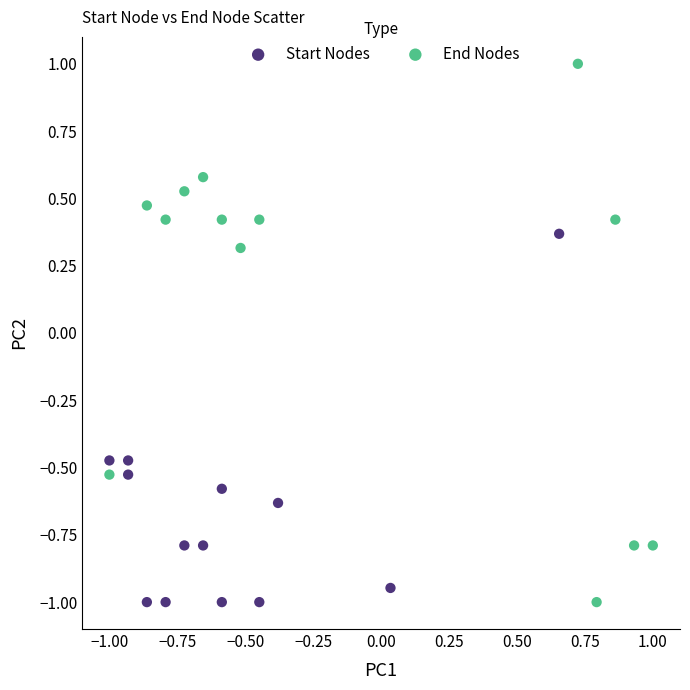

Which series has the widest spread of Y values?

End Nodes